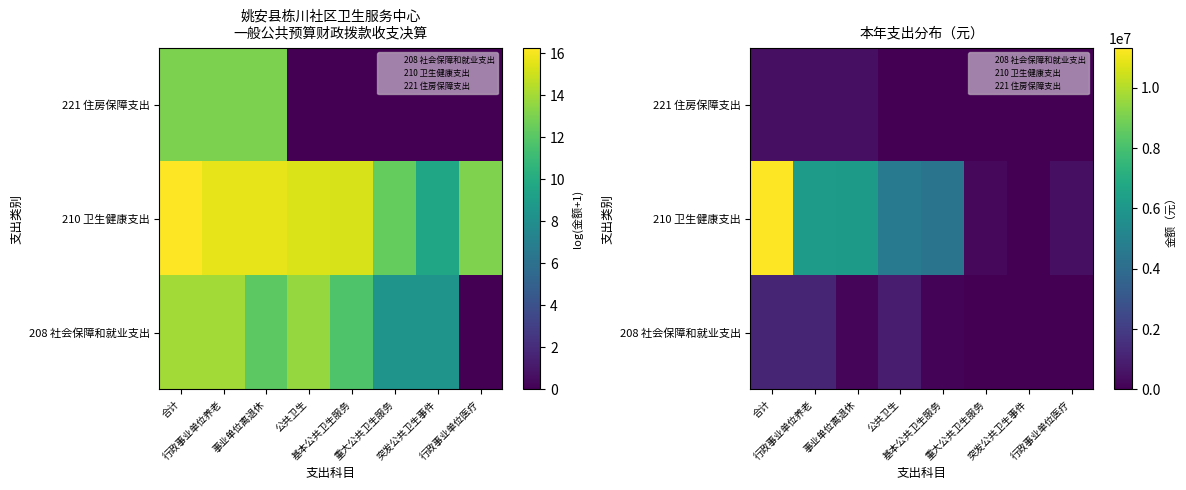

Which category has the lowest value across all series?

行政事业单位医疗